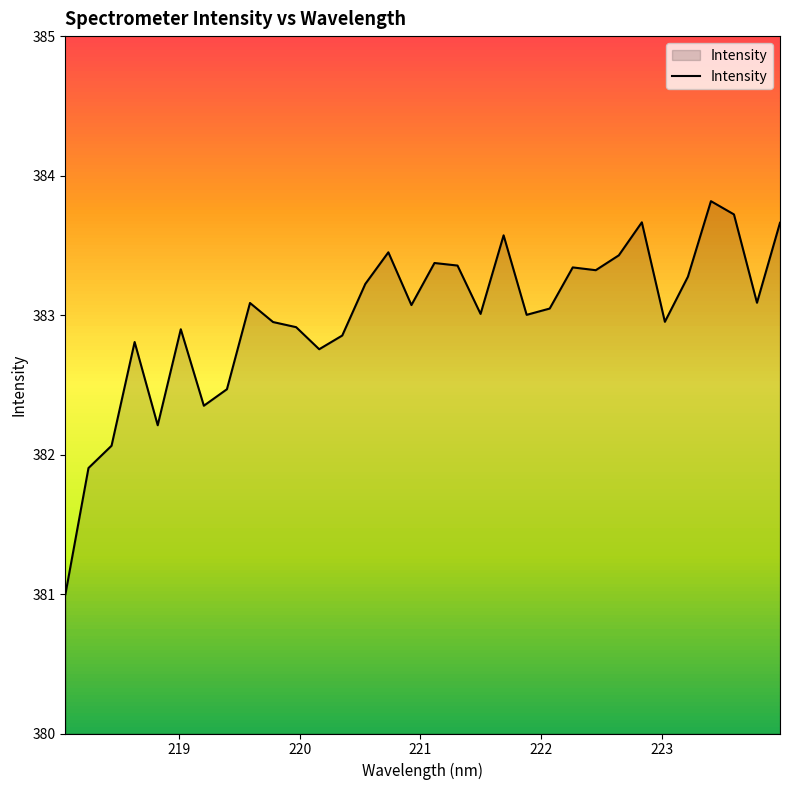

What is the maximum value shown in the chart?

383.8